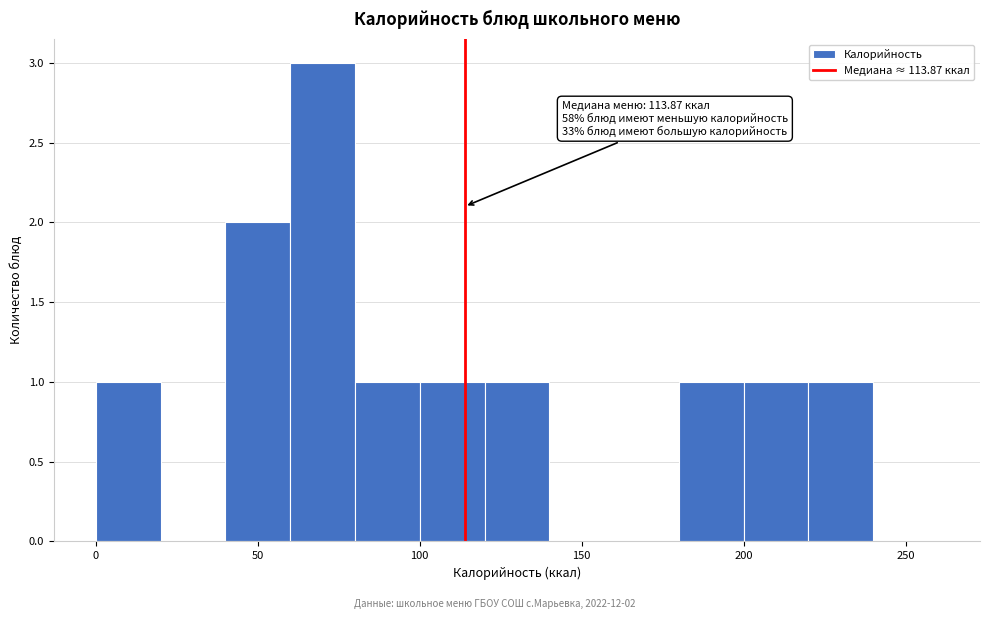

Which range on the x-axis has the tallest bar?

60 to 80